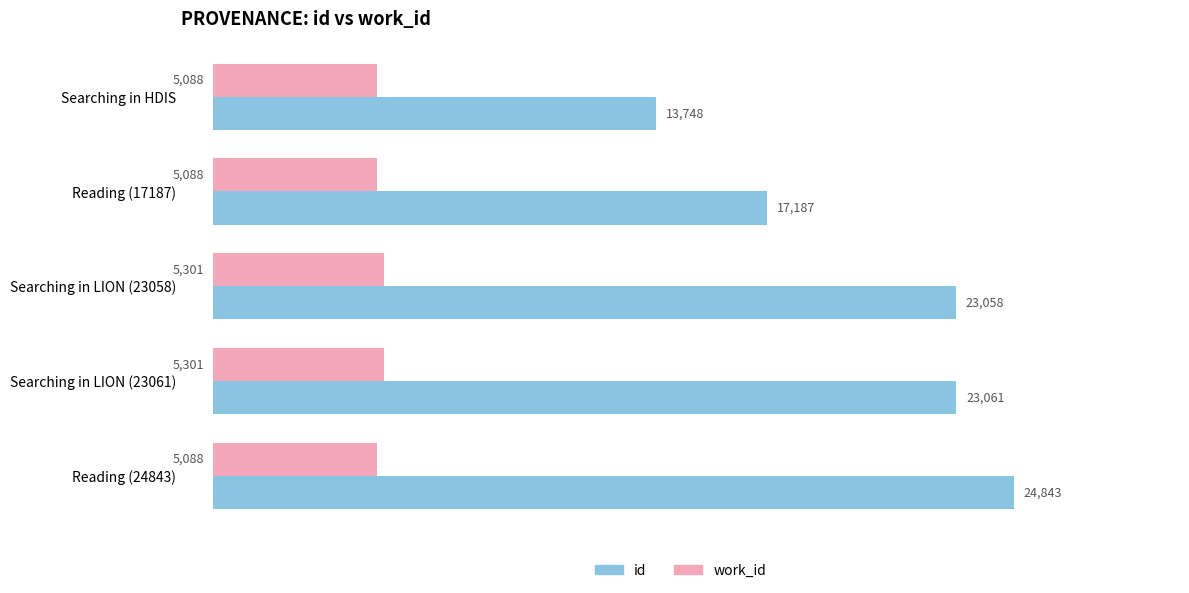

Which series has the largest total across all categories?

id